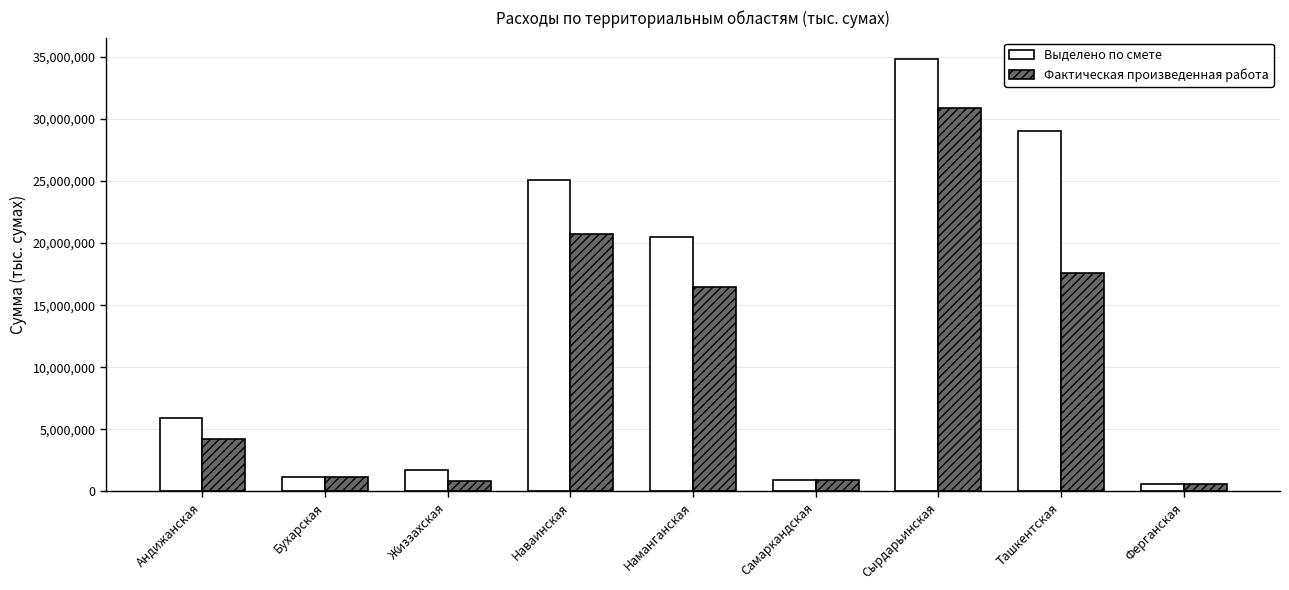

What position from the right is Наваинская?

6